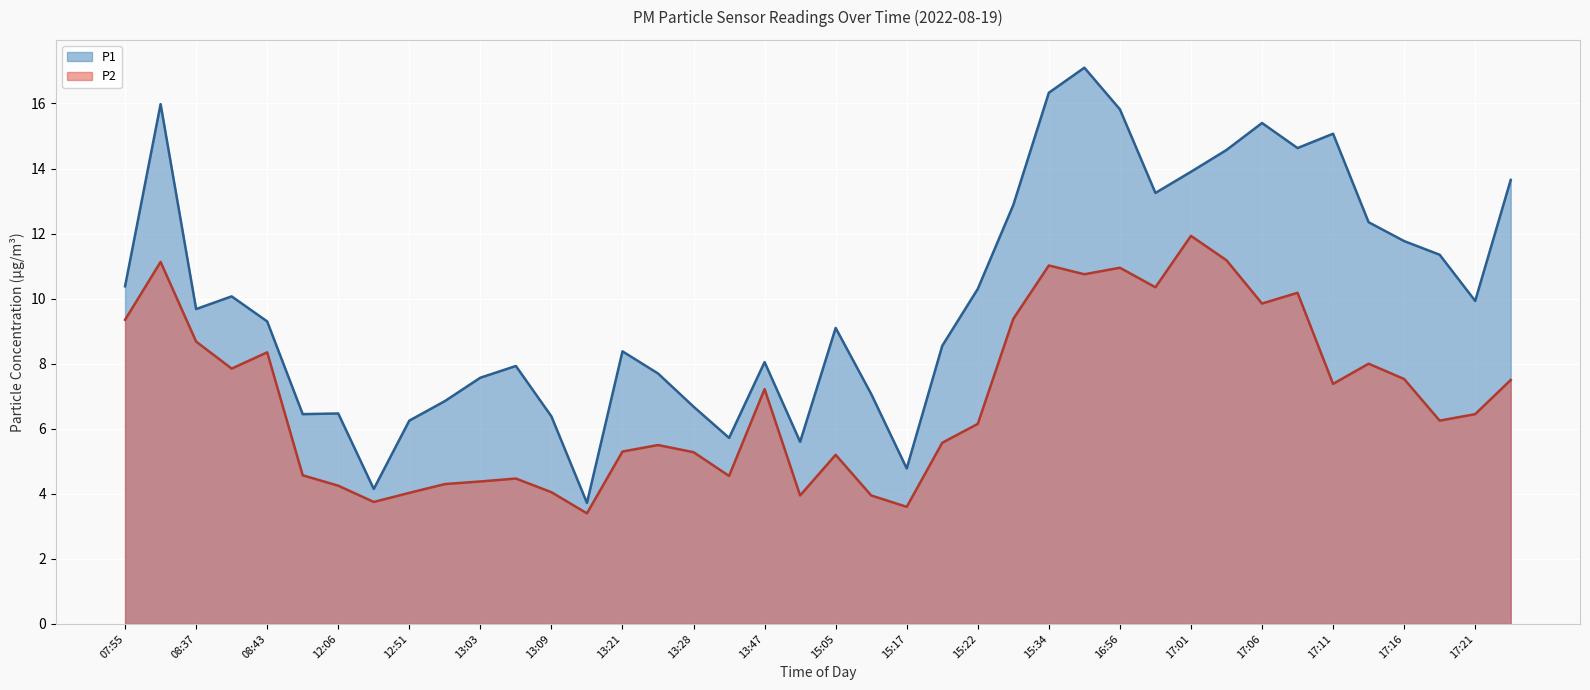

What is the sum of the P2 values at 17:11 and 13:25?

12.9